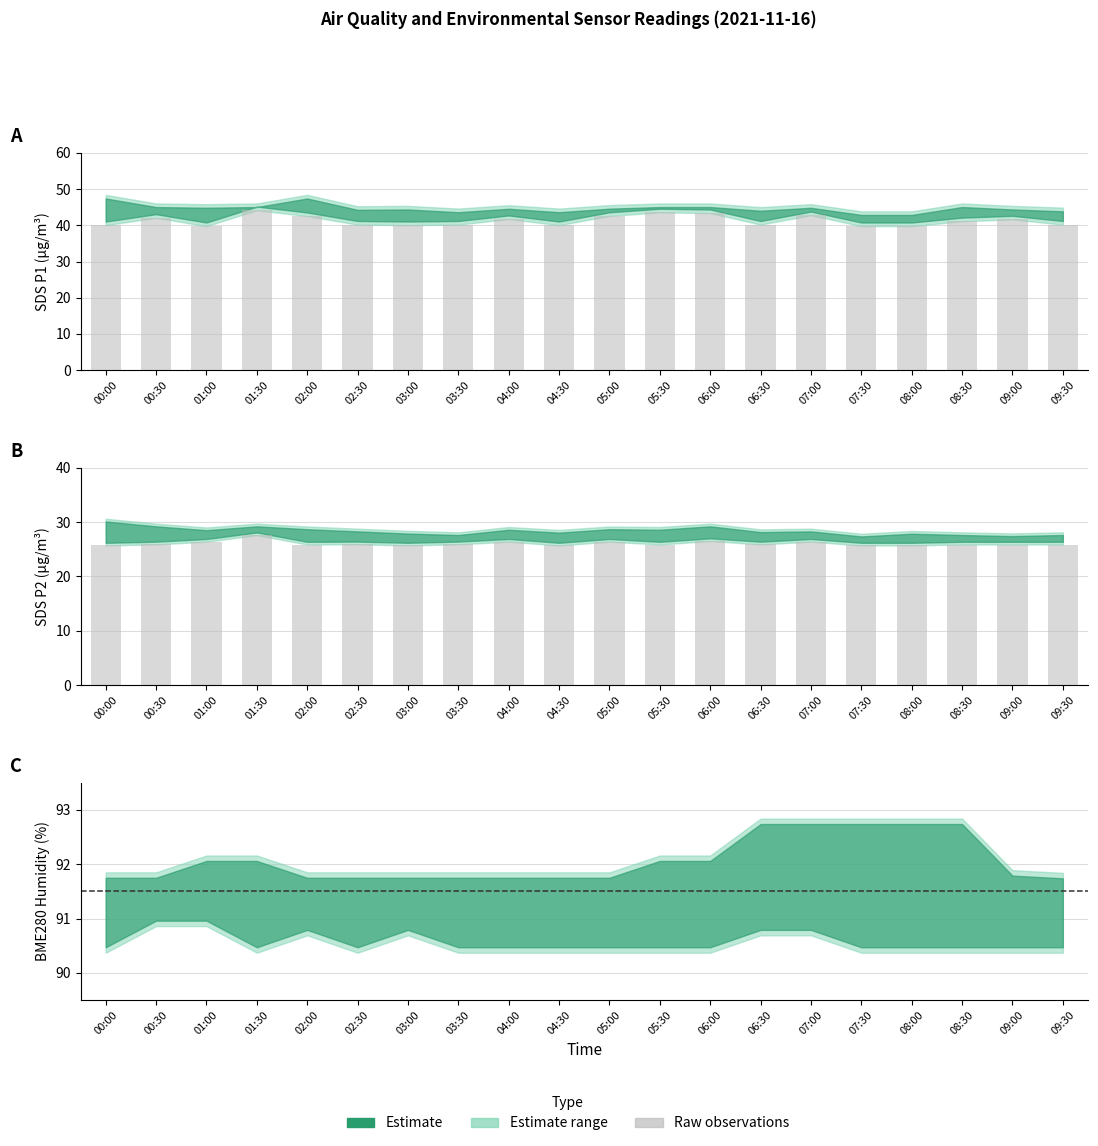

The value of BME280_humidity at 02:30 is 158.6. True or false?

False